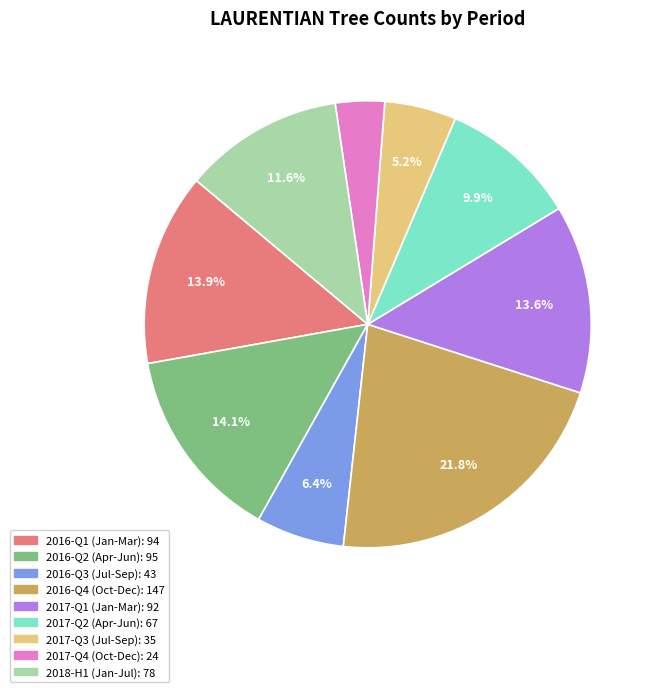

Does any single category account for the majority?

No